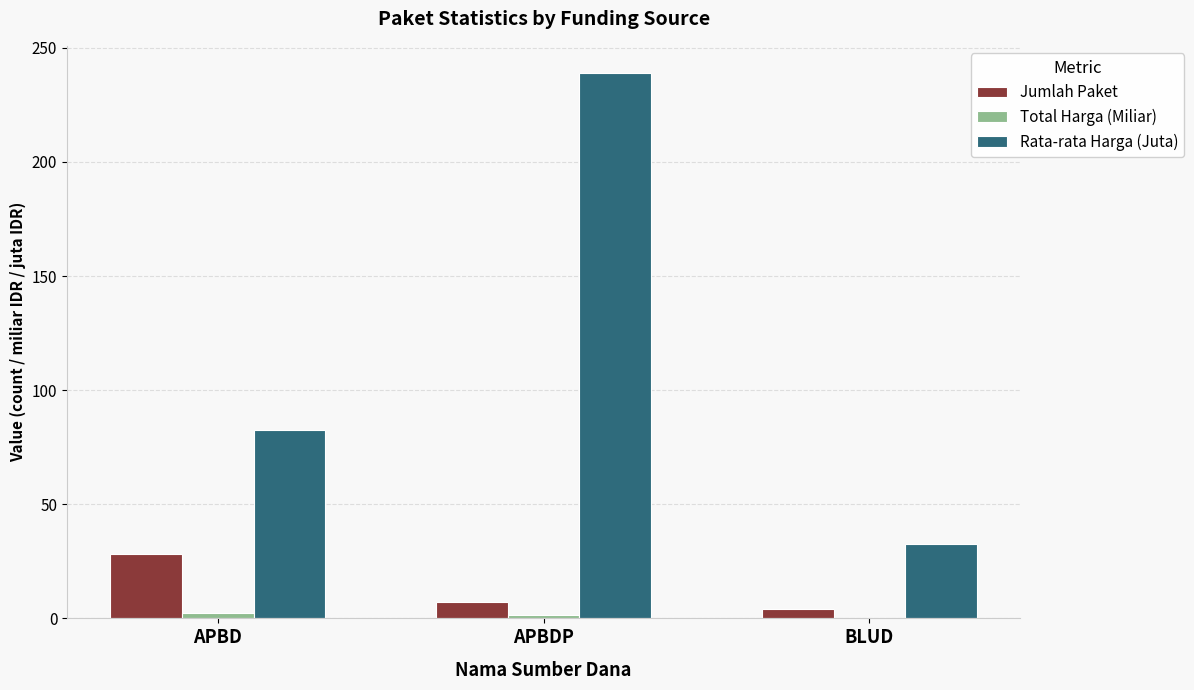

The value of Rata-rata Harga (Juta) at APBDP is 116.0. True or false?

False